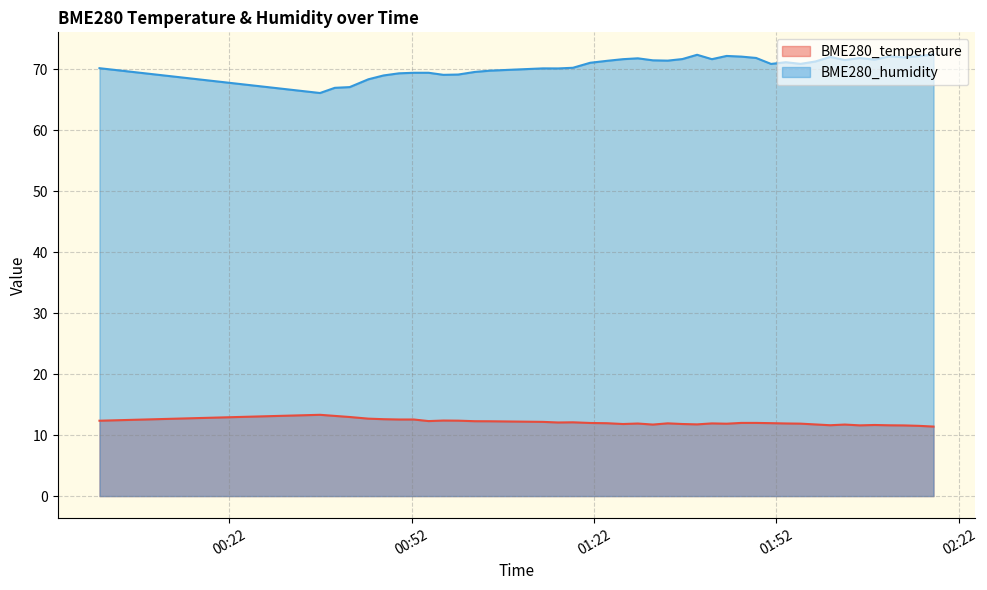

Which series has the largest total across all categories?

BME280_humidity